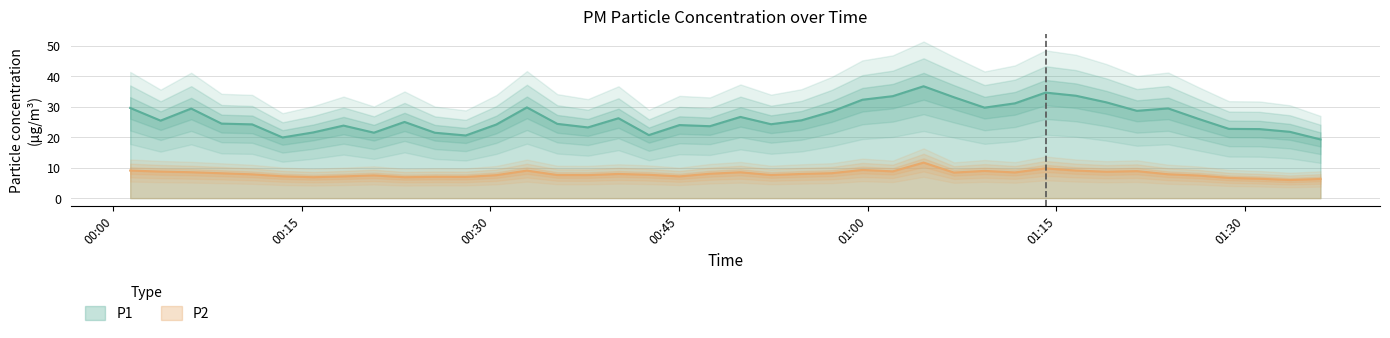

True or false: P1 and P2 intersect in this chart.

False